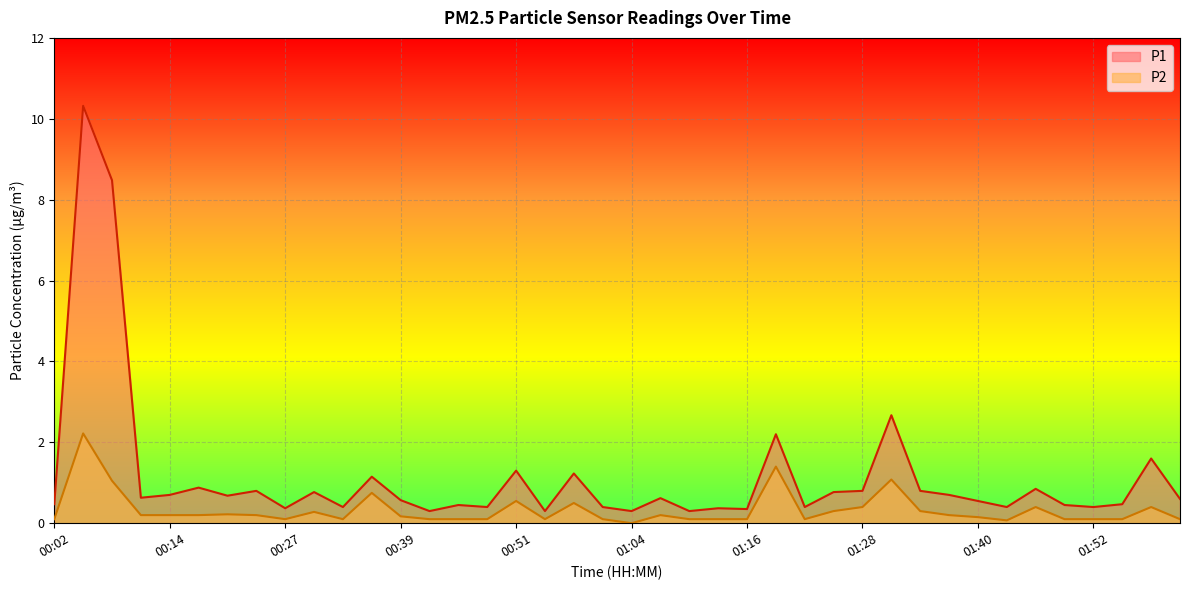

Reading left to right, what are all the values shown in this chart?

P1: 00:02=0.5	00:05=10.3	00:08=8.5	00:11=0.6	00:14=0.7	00:18=0.9	00:21=0.7	00:24=0.8	00:27=0.4	00:30=0.8	00:33=0.4	00:36=1.1	00:39=0.6	00:42=0.3	00:45=0.5	00:48=0.4	00:51=1.3	00:54=0.3	00:57=1.2	01:00=0.4	01:04=0.3	01:07=0.6	01:10=0.3	01:13=0.4	01:16=0.3	01:19=2.2	01:22=0.4	01:25=0.8	01:28=0.8	01:31=2.7	01:34=0.8	01:37=0.7	01:40=0.6	01:43=0.4	01:46=0.8	01:49=0.5	01:52=0.4	01:55=0.5	01:59=1.6	02:02=0.6
P2: 00:02=0.1	00:05=2.2	00:08=1.1	00:11=0.2	00:14=0.2	00:18=0.2	00:21=0.2	00:24=0.2	00:27=0.1	00:30=0.3	00:33=0.1	00:36=0.8	00:39=0.2	00:42=0.1	00:45=0.1	00:48=0.1	00:51=0.6	00:54=0.1	00:57=0.5	01:00=0.1	01:04=0.0	01:07=0.2	01:10=0.1	01:13=0.1	01:16=0.1	01:19=1.4	01:22=0.1	01:25=0.3	01:28=0.4	01:31=1.1	01:34=0.3	01:37=0.2	01:40=0.1	01:43=0.1	01:46=0.4	01:49=0.1	01:52=0.1	01:55=0.1	01:59=0.4	02:02=0.1